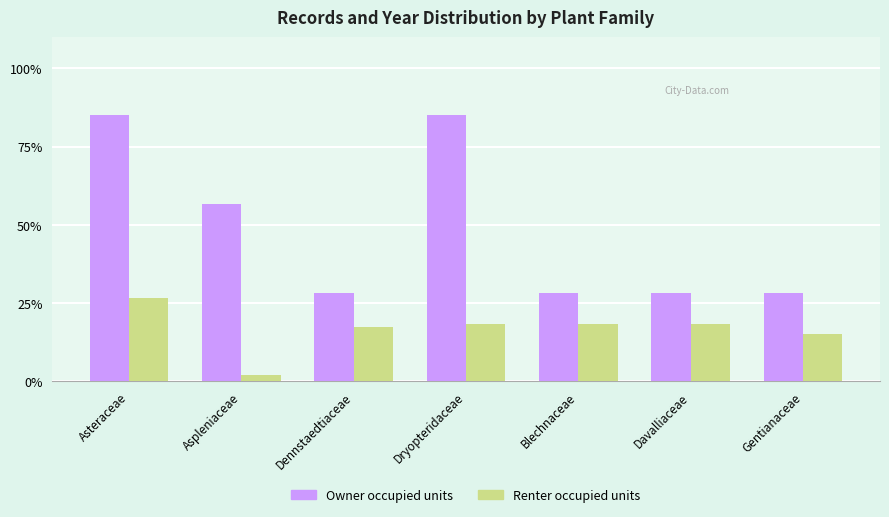

Which series has the widest spread of values?

Owner occupied units